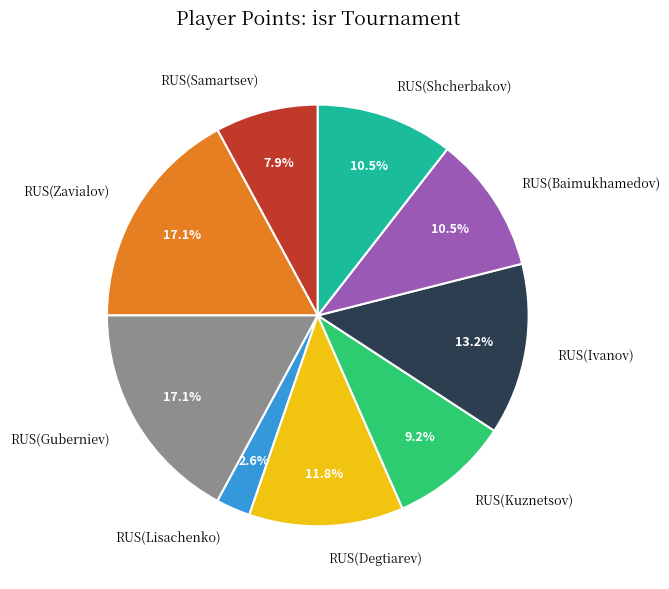

Between RUS(Zavialov) and RUS(Kuznetsov), which is larger?

RUS(Zavialov)